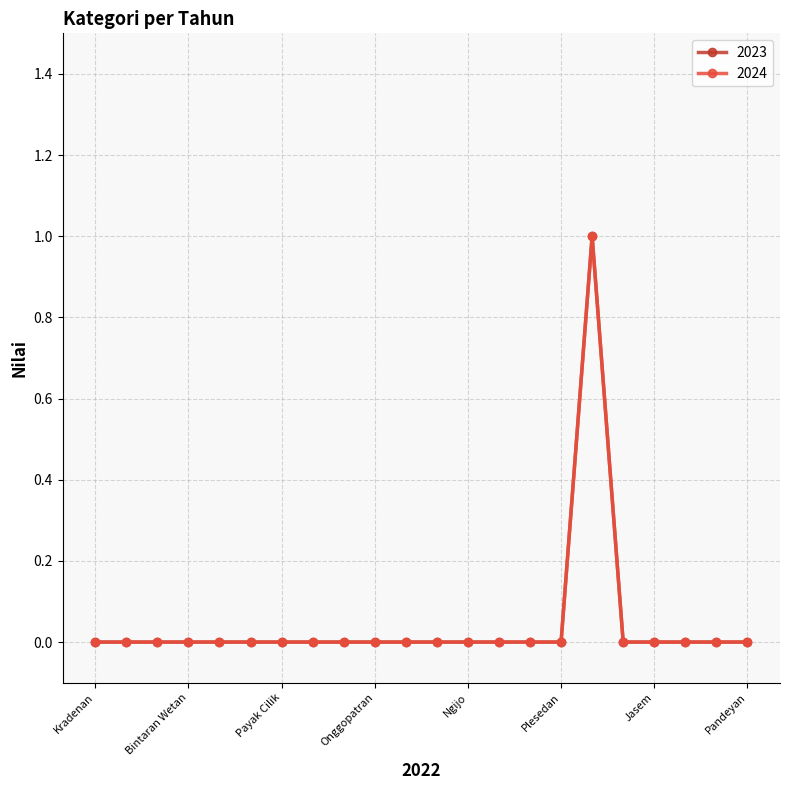

Rank the categories by 2023 value from lowest to highest.

Kradenan, Cikal, Bintaran Kulon, Bintaran Wetan, Bangkel, Klenggotan, Payak Cilik, Payak Tengah, Payak Wetan, Onggopatran, Kabregan, Sandeyan, Ngijo, Jombor, Duwet Gentong, Plesedan, Prayan, Jasem, Ngelosari, Kaligatuk, Pandeyan, Jolosutro